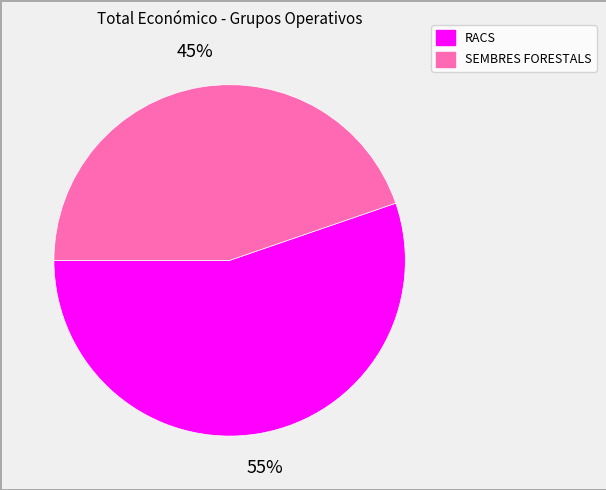

Is there a majority slice in this chart?

Yes